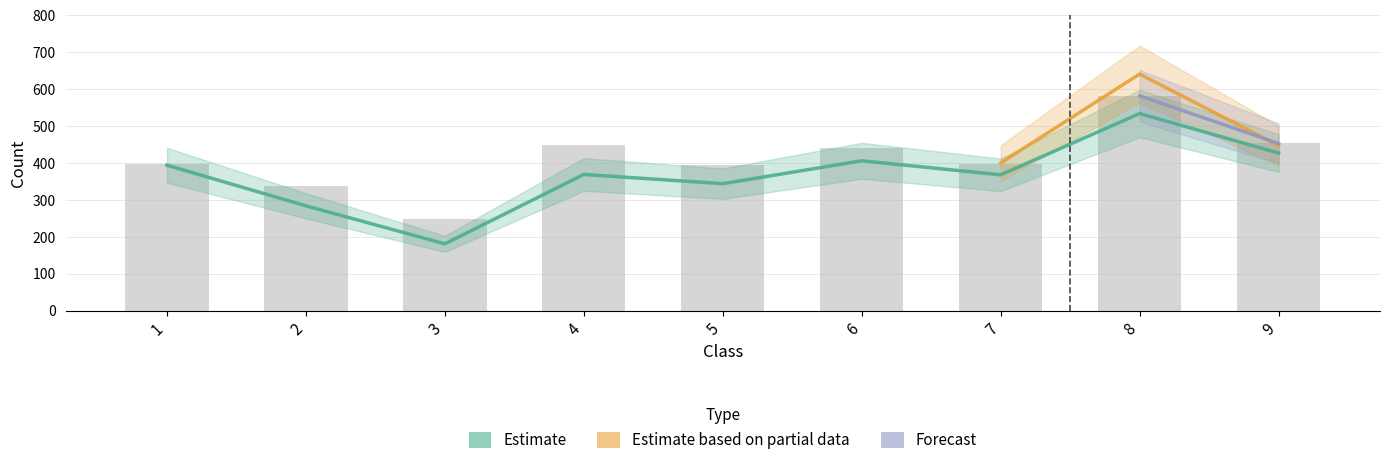

What is the value of the Forecast bar at the 7th from the left?

396